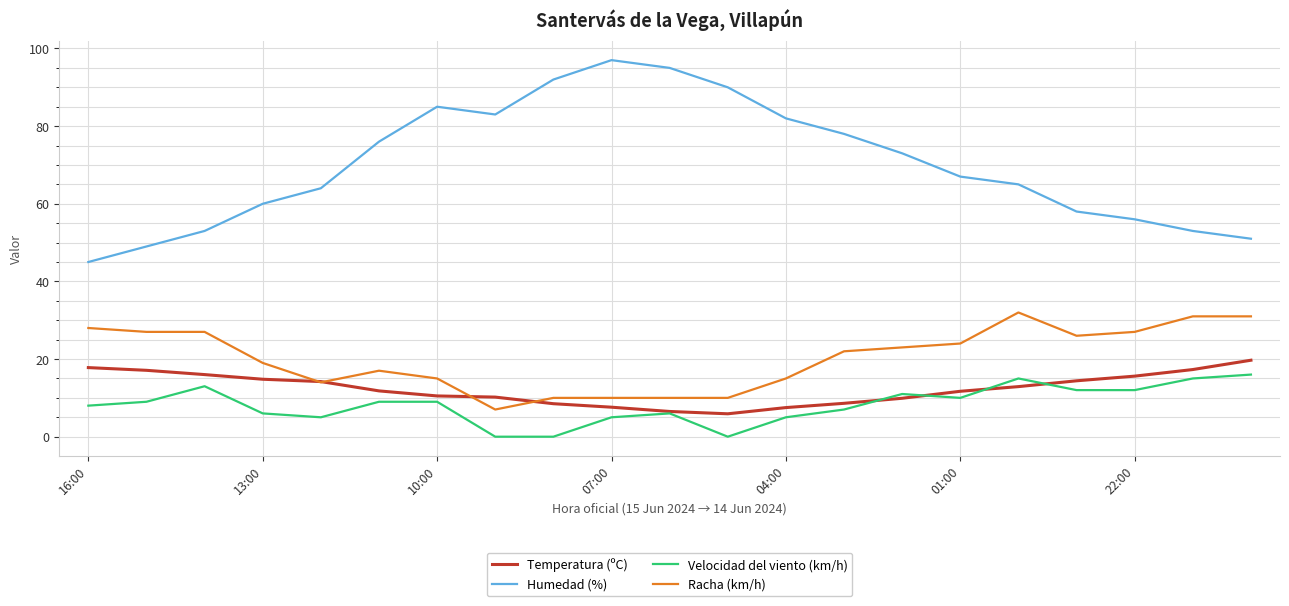

Which series has the largest range (max minus min)?

Humedad (%)